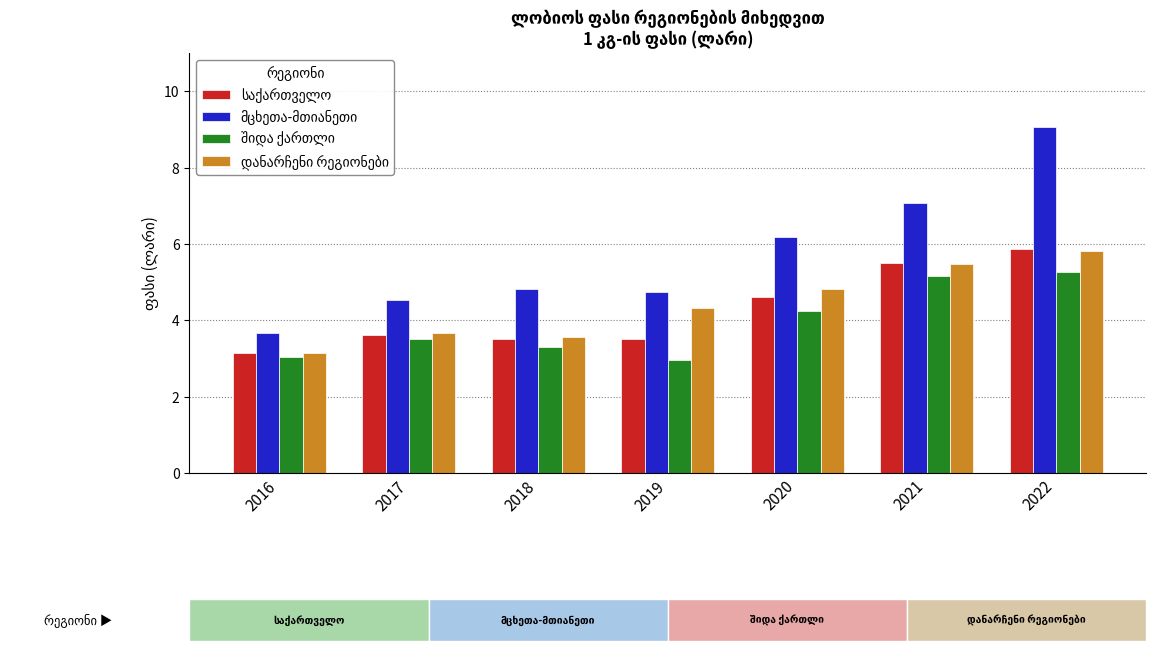

What is the total value across all series at 2021?

23.2